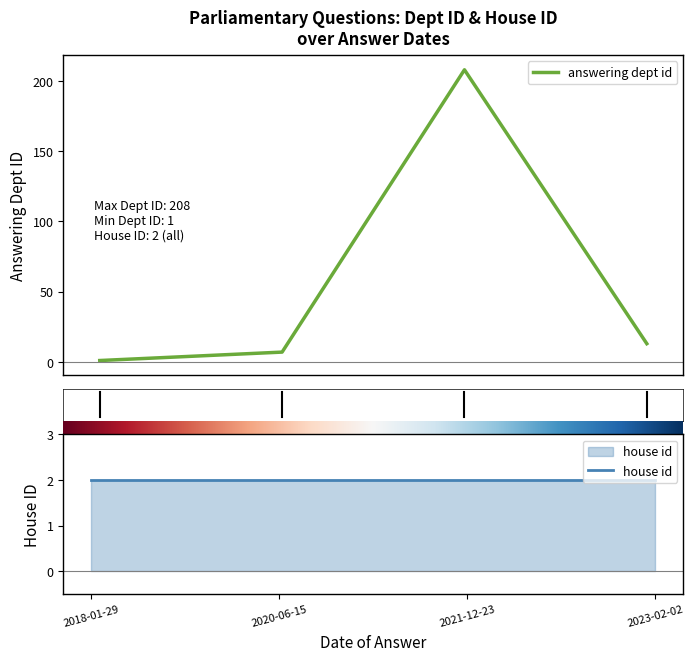

Which series changed the most between 2018-01-29 and 2020-06-15?

answering dept id